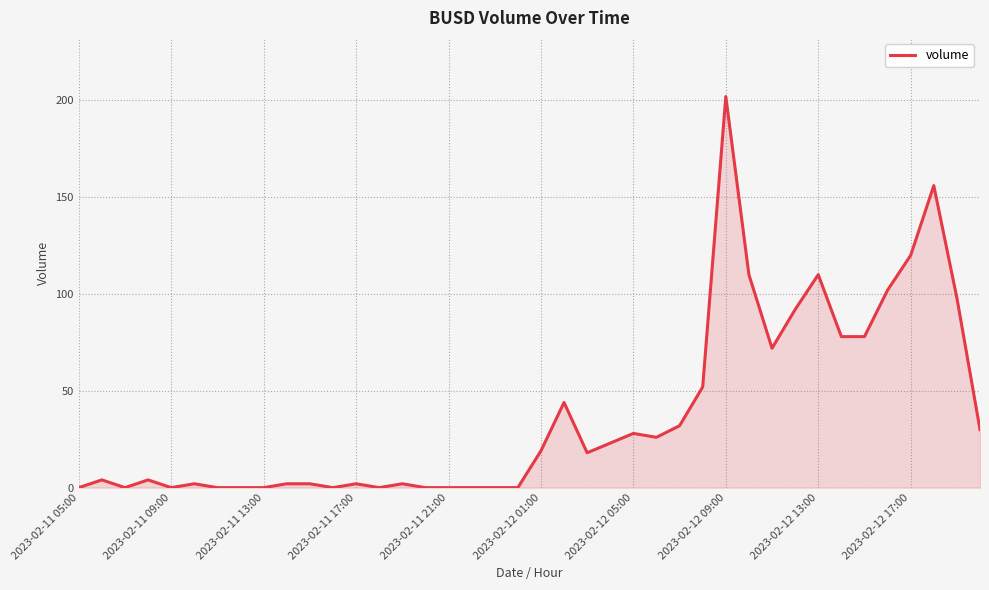

What is the maximum value shown in the chart?

202